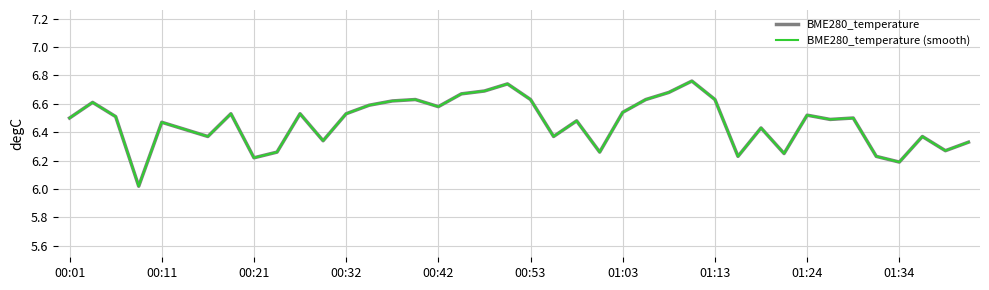

Does the chart have visible grid lines?

Yes